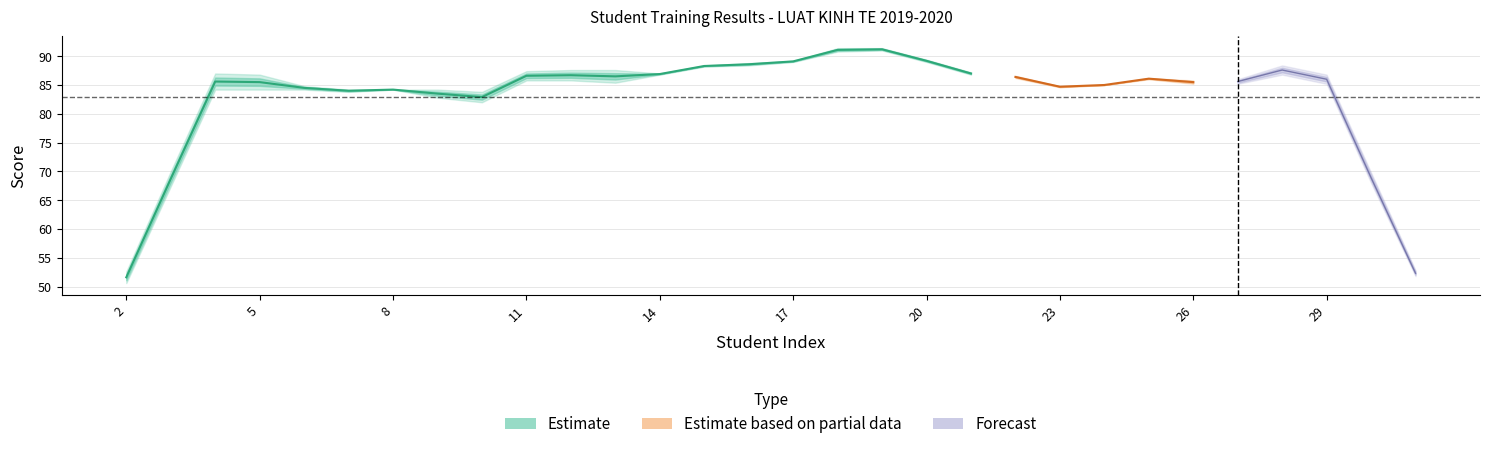

How many lines are shown in the chart?

3